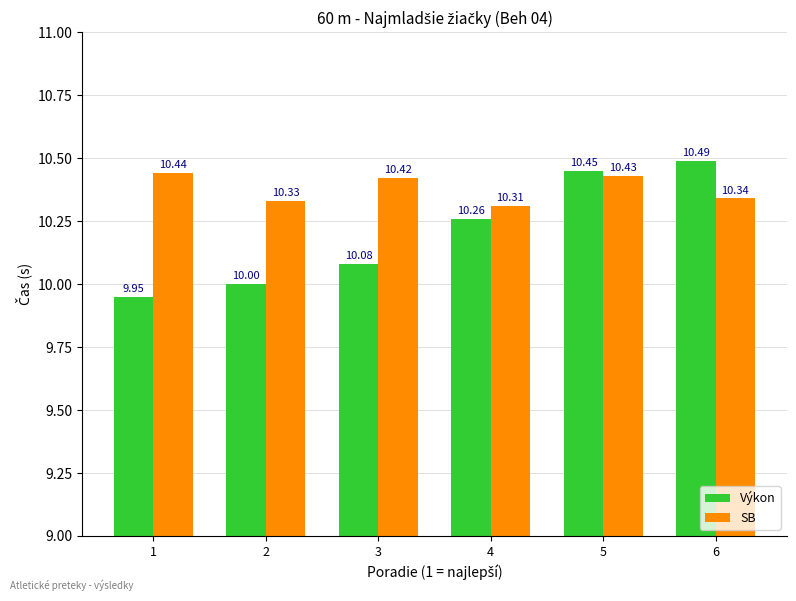

Are the bars horizontal?

No